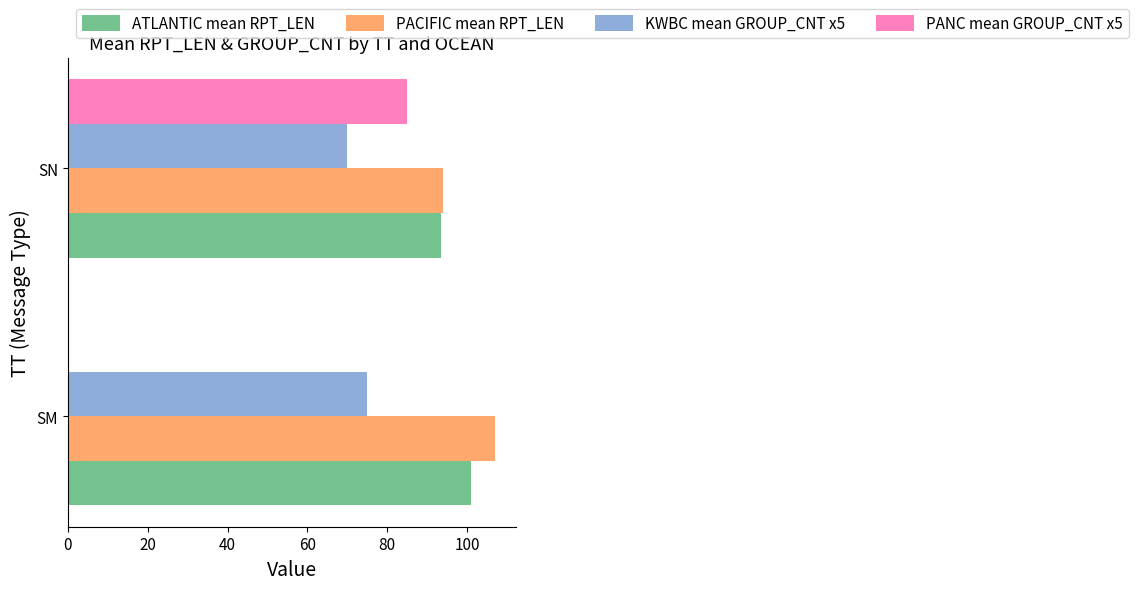

Between SM and SN, which series saw the biggest shift?

PANC mean GROUP_CNT x5